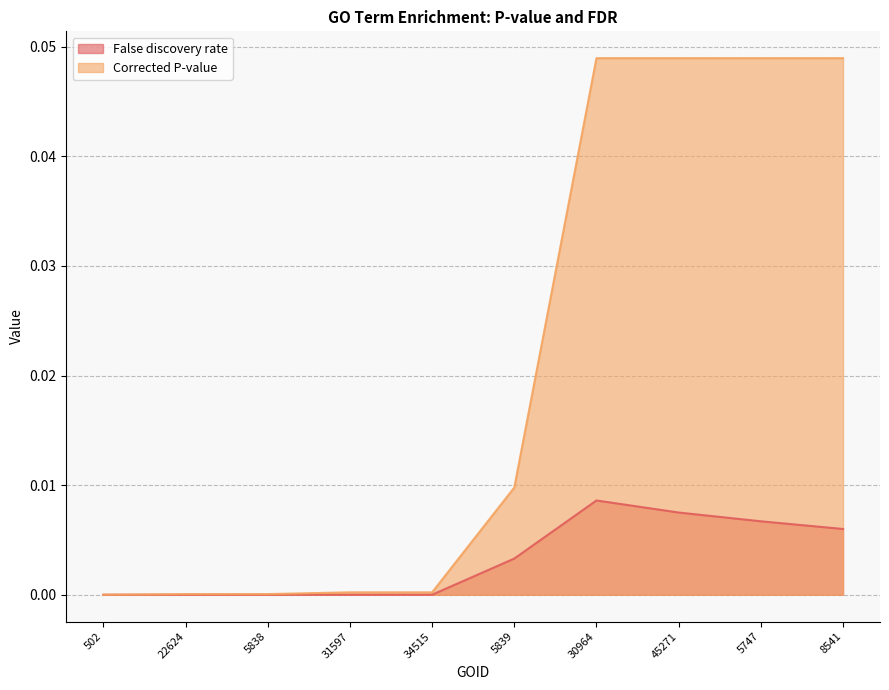

Between 502 and 31597, which series saw the biggest shift?

Corrected P-value